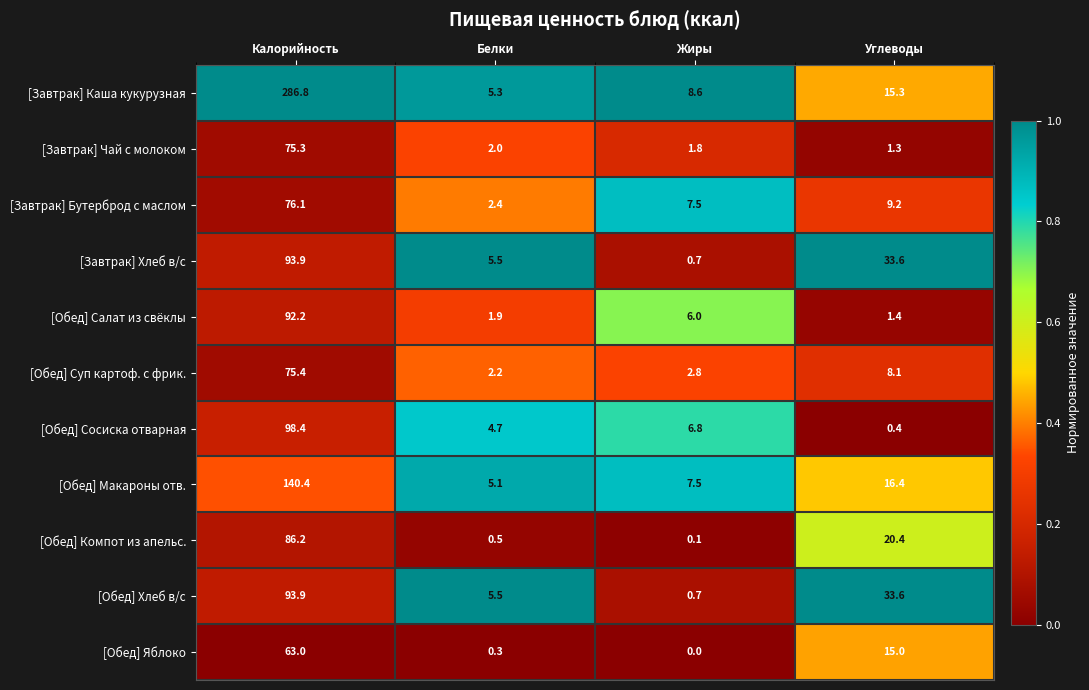

The [Обед] Хлеб в/с series shows 5.5 at Белки. True or false?

True